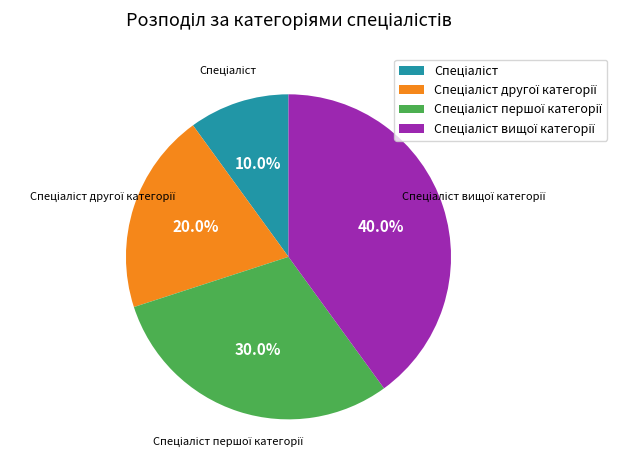

Does any single category account for the majority?

No